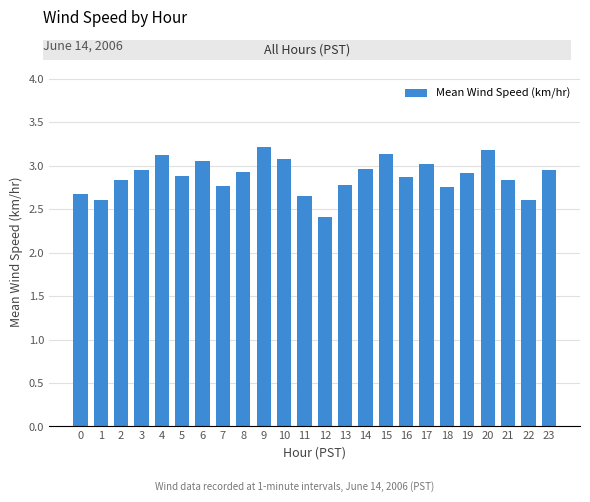

Read the value at 0.

2.7